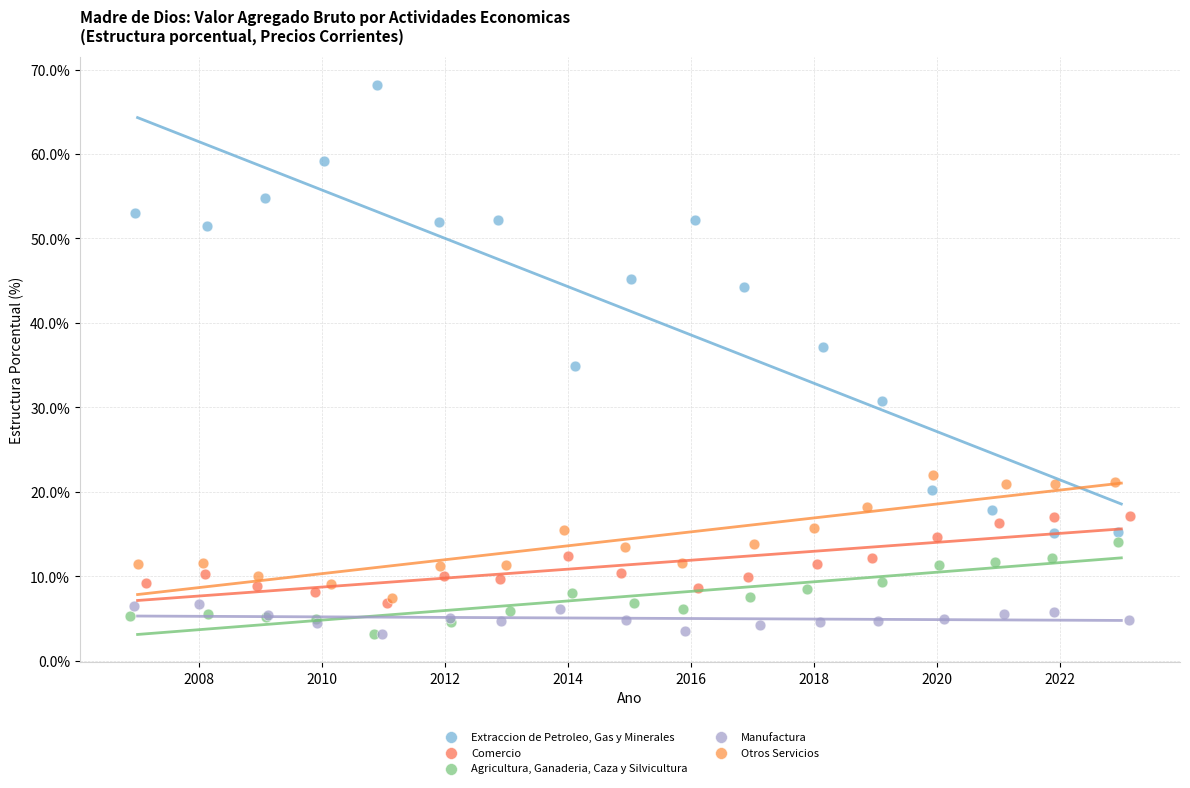

What are all the series names shown in the legend?

Extraccion de Petroleo, Gas y Minerales, Comercio, Agricultura, Ganaderia, Caza y Silvicultura, Manufactura, Otros Servicios